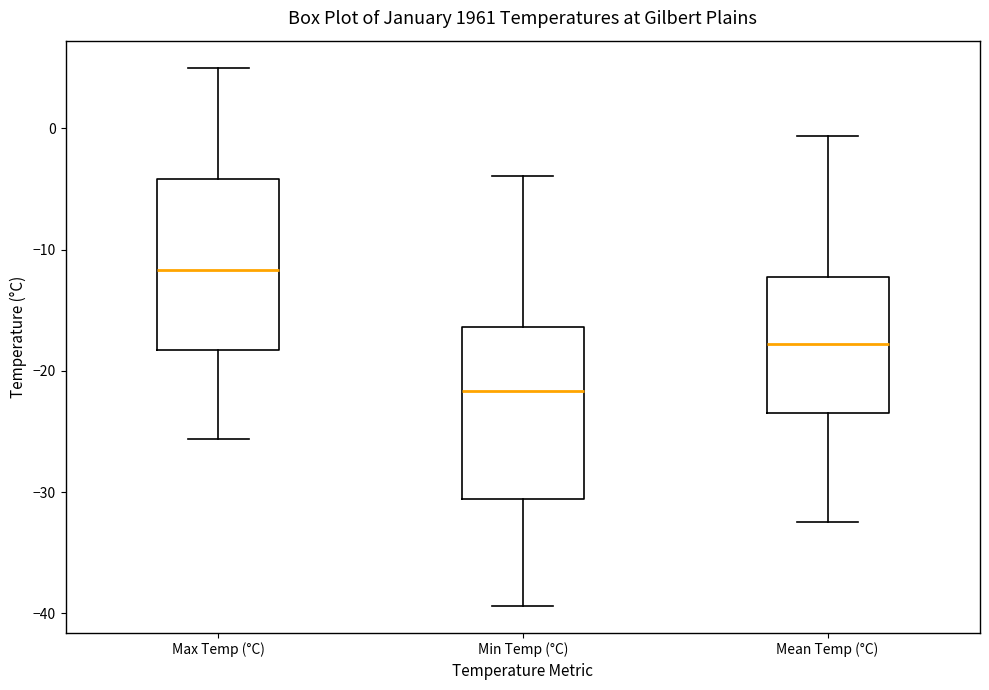

Reading left to right, read every box against the y-axis: the position of its median line, the range the box covers, and the ends of its whiskers. The values are not printed on the chart, so give them approximately, as read against the axis.

Max Temp (°C): median -12, box -18 to -4, whiskers -26 to 5
Min Temp (°C): median -22, box -31 to -16, whiskers -39 to -4
Mean Temp (°C): median -18, box -23 to -12, whiskers -32 to -1